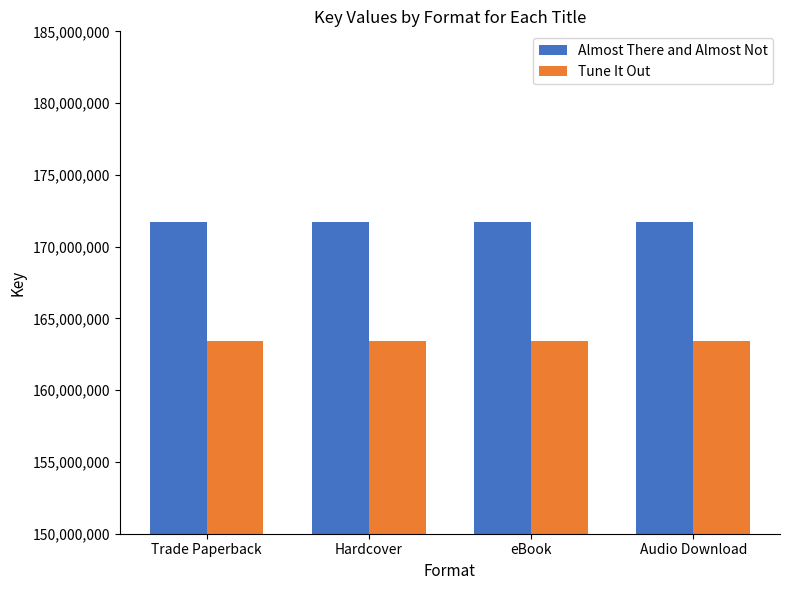

What is the greatest value displayed?

171714871